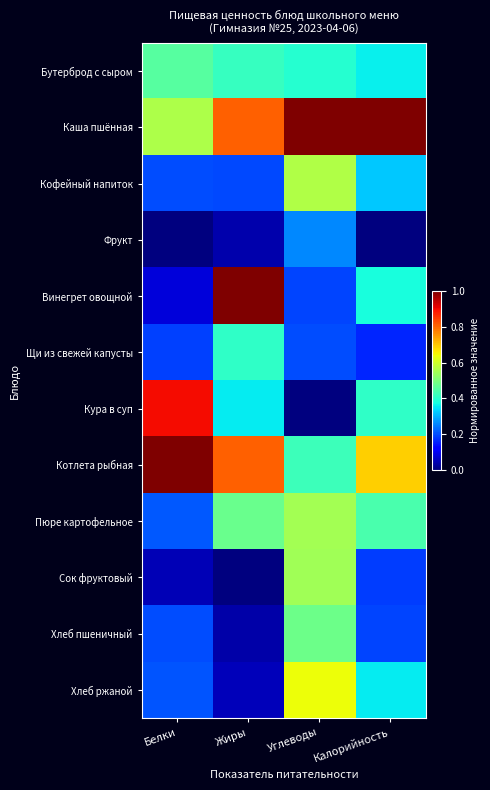

Reading left to right, list all the values displayed in this chart.

Бутерброд с сыром: Белки=0.5	Жиры=0.4	Углеводы=0.4	Калорийность=0.4
Каша пшённая: Белки=0.6	Жиры=0.8	Углеводы=1.0	Калорийность=1.0
Кофейный напиток: Белки=0.2	Жиры=0.2	Углеводы=0.6	Калорийность=0.3
Фрукт: Белки=0.0	Жиры=0.0	Углеводы=0.3	Калорийность=0.0
Винегрет овощной: Белки=0.1	Жиры=1.0	Углеводы=0.2	Калорийность=0.4
Щи из свежей капусты: Белки=0.2	Жиры=0.4	Углеводы=0.2	Калорийность=0.2
Кура в суп: Белки=0.9	Жиры=0.4	Углеводы=0.0	Калорийность=0.4
Котлета рыбная: Белки=1.0	Жиры=0.8	Углеводы=0.4	Калорийность=0.7
Пюре картофельное: Белки=0.2	Жиры=0.5	Углеводы=0.5	Калорийность=0.4
Сок фруктовый: Белки=0.0	Жиры=0.0	Углеводы=0.5	Калорийность=0.2
Хлеб пшеничный: Белки=0.2	Жиры=0.0	Углеводы=0.5	Калорийность=0.2
Хлеб ржаной: Белки=0.2	Жиры=0.1	Углеводы=0.6	Калорийность=0.4